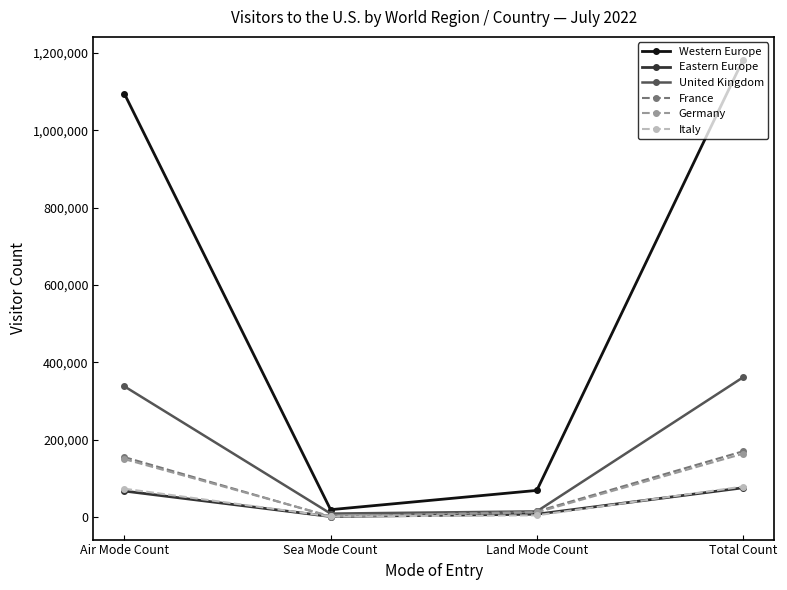

How many data points in Western Europe are less than 1094928?

2